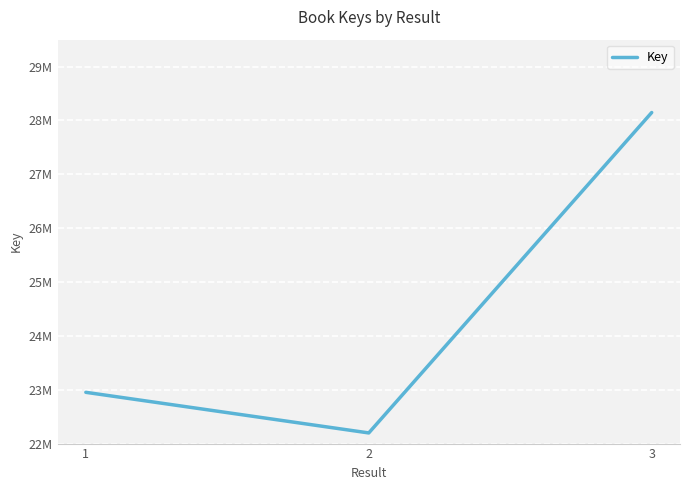

Does the chart have visible grid lines?

Yes